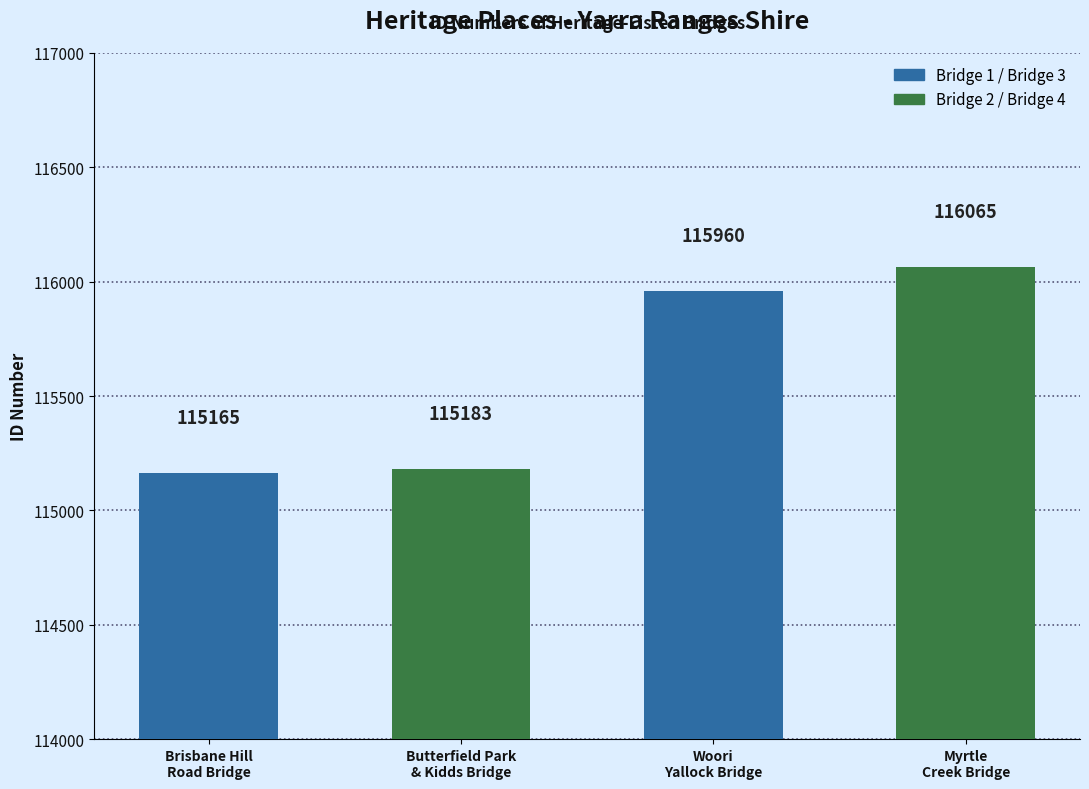

What is the average value?

115593